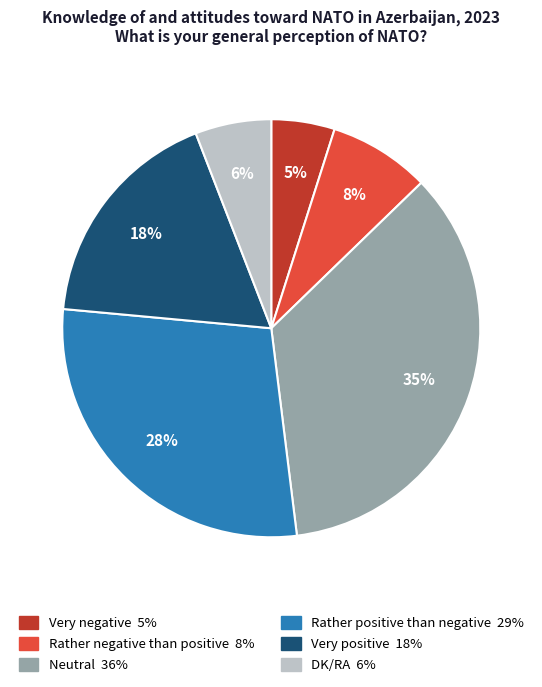

Approximately how many times larger is the value at Rather negative than positive compared to Neutral?

0.2